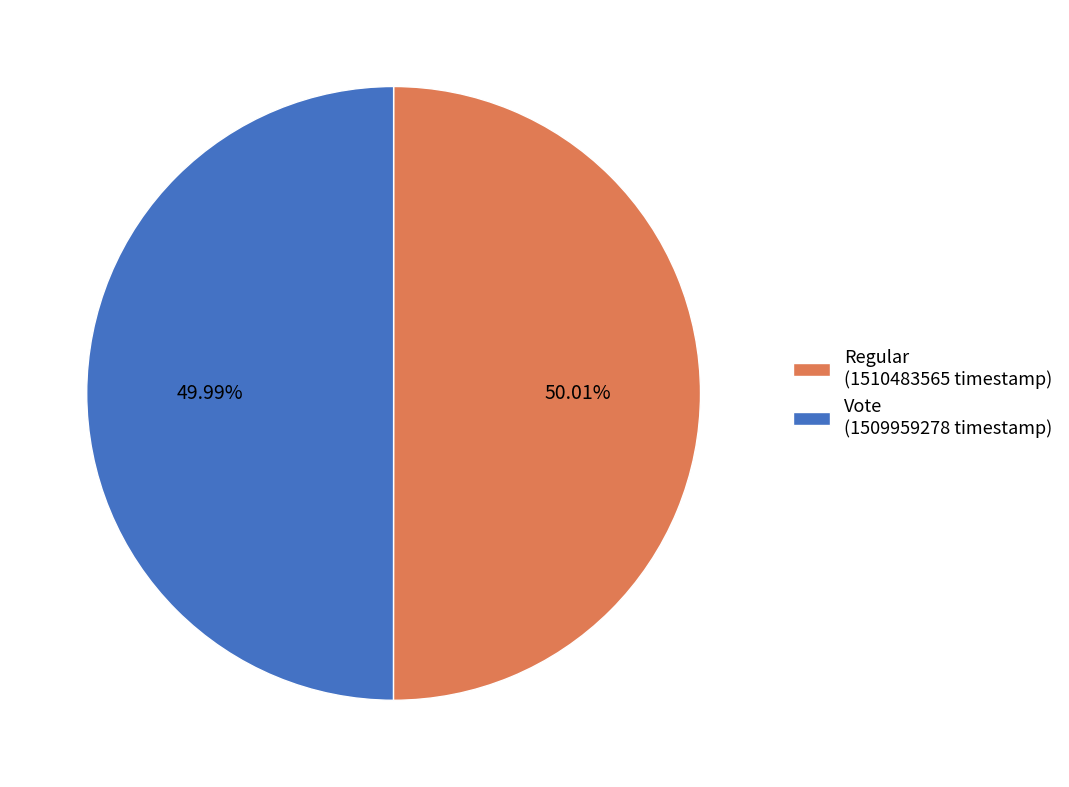

The Regular slice represents 44% of the pie. True or false?

False